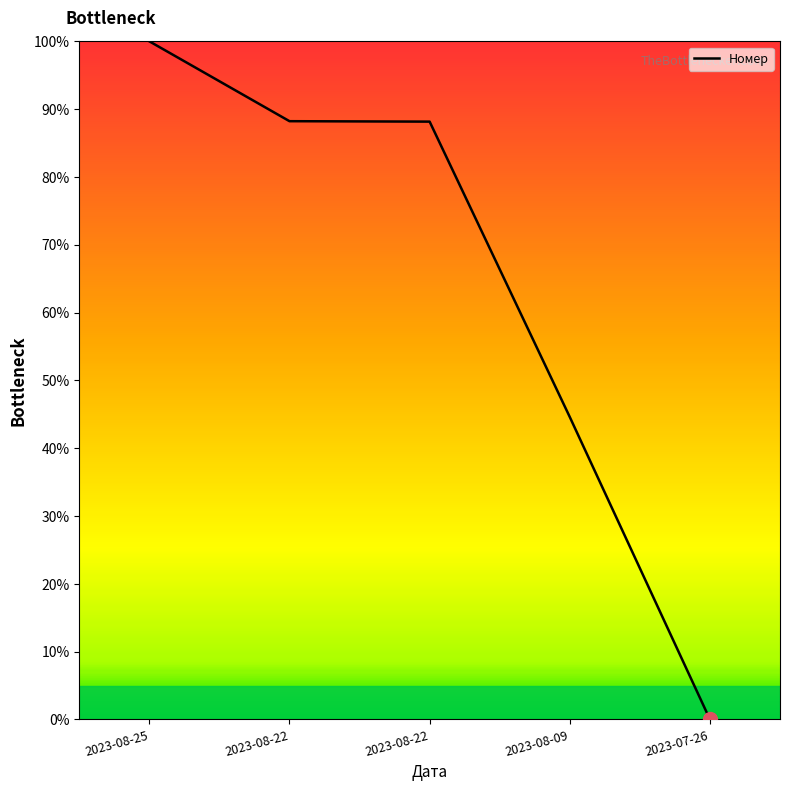

Is it true that the value at 2023-08-09 is 44.6?

True